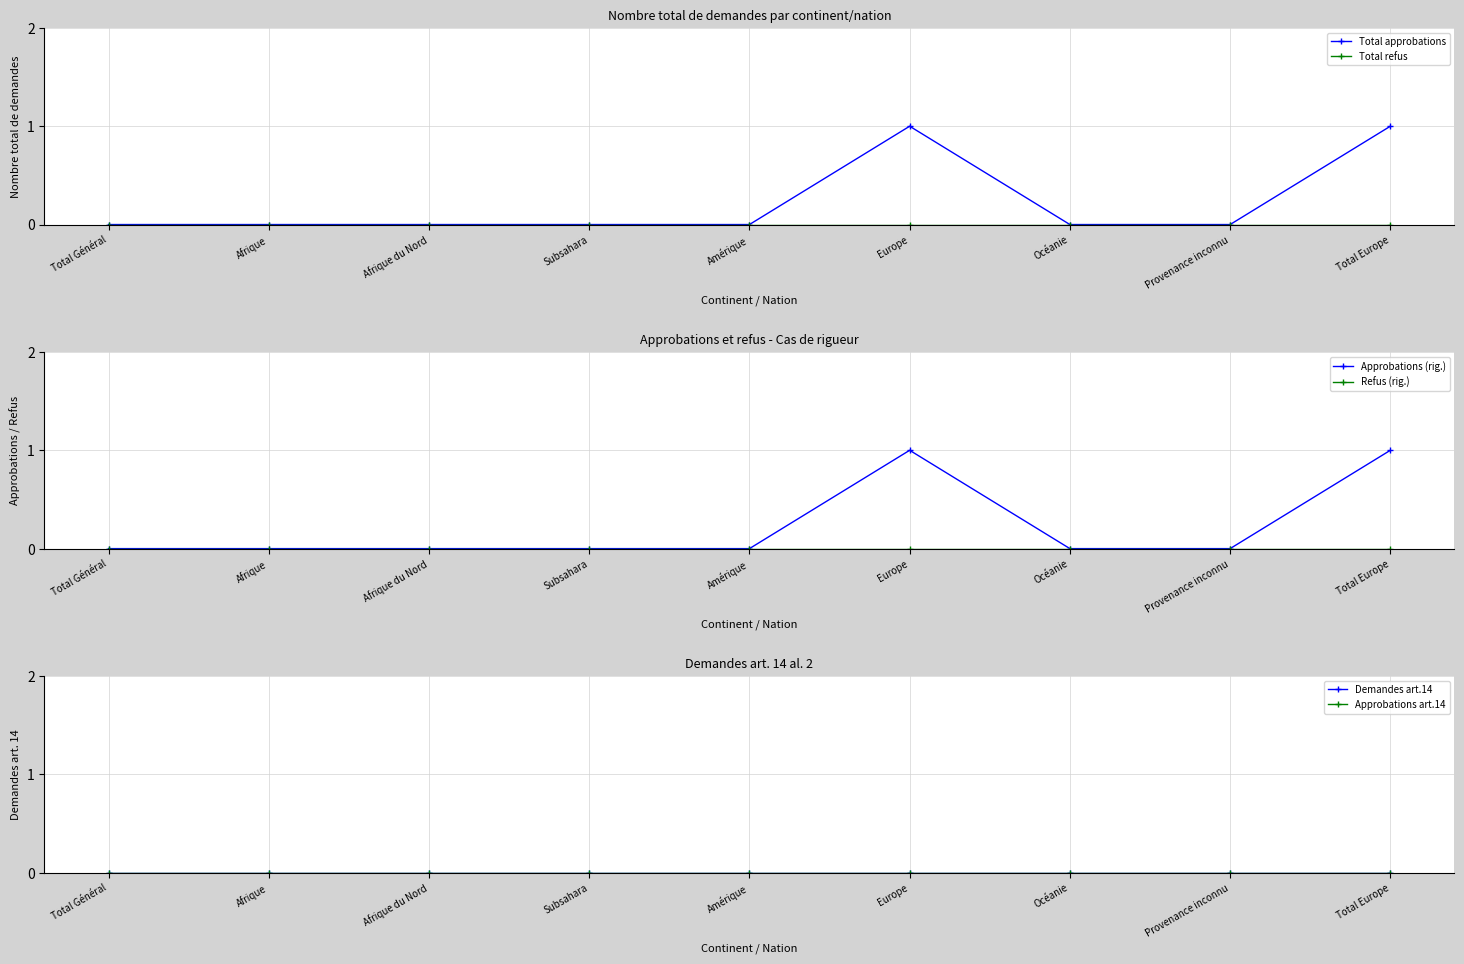

What is the sum of the Total approbations values at Europe and Océanie?

1